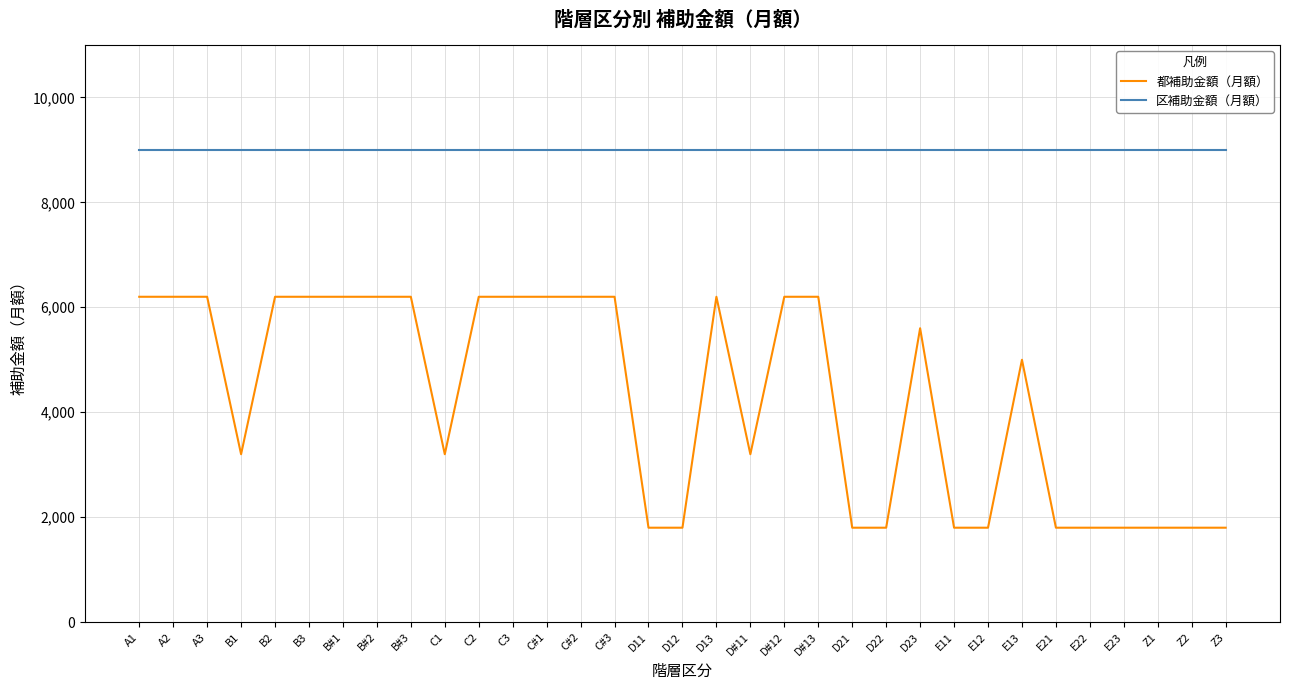

List the series in order of their overall mean, lowest first.

都補助金額（月額）, 区補助金額（月額）